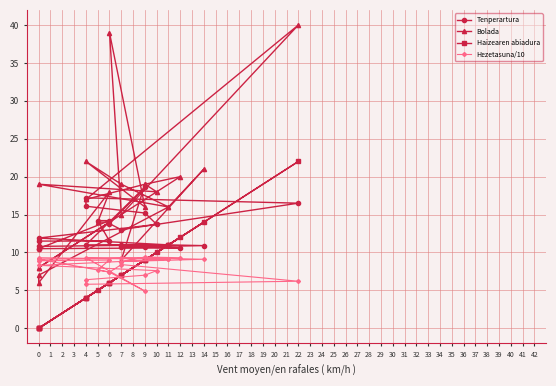

What is the difference between the maximum and minimum values in the Bolada series?

34.0